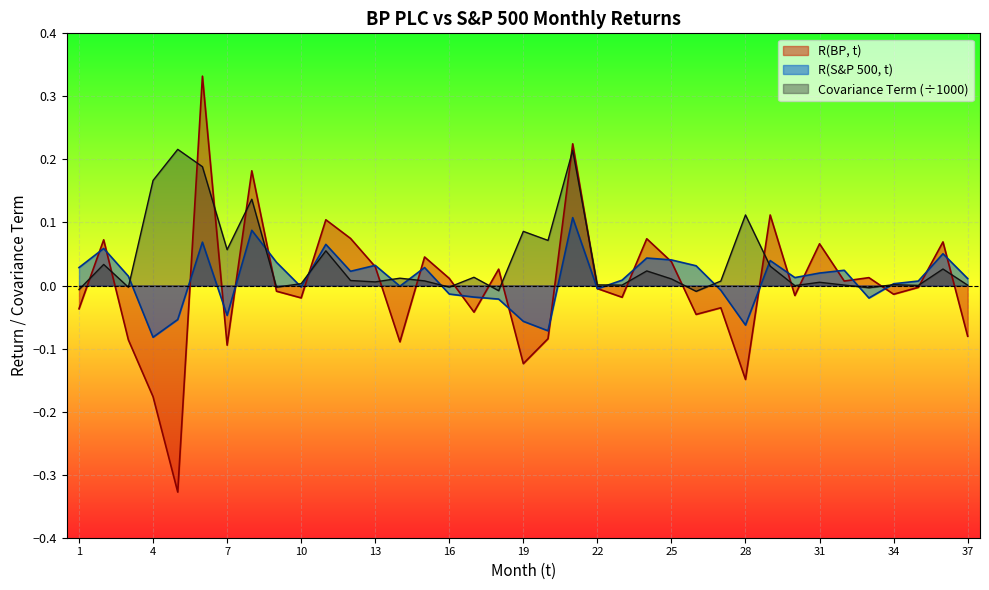

Is it true that Covariance Term equals 0.2 at 8?

False